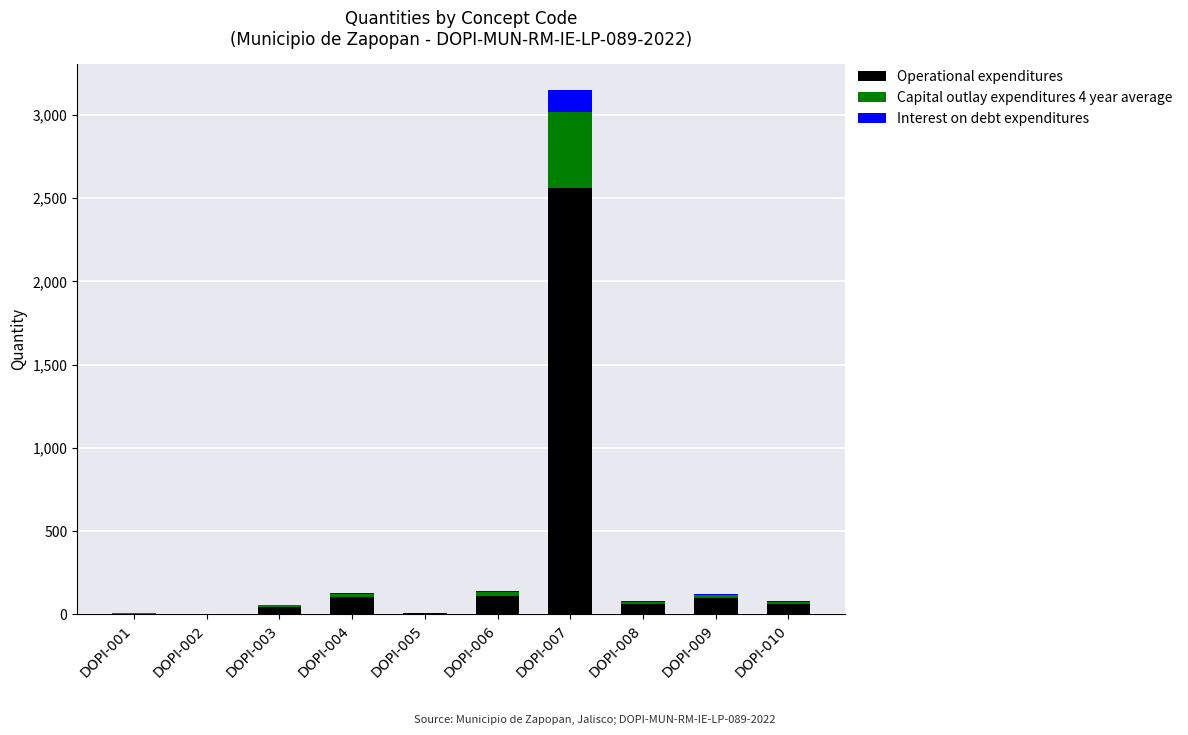

What is the highest value of the Operational expenditures series?

2559.2